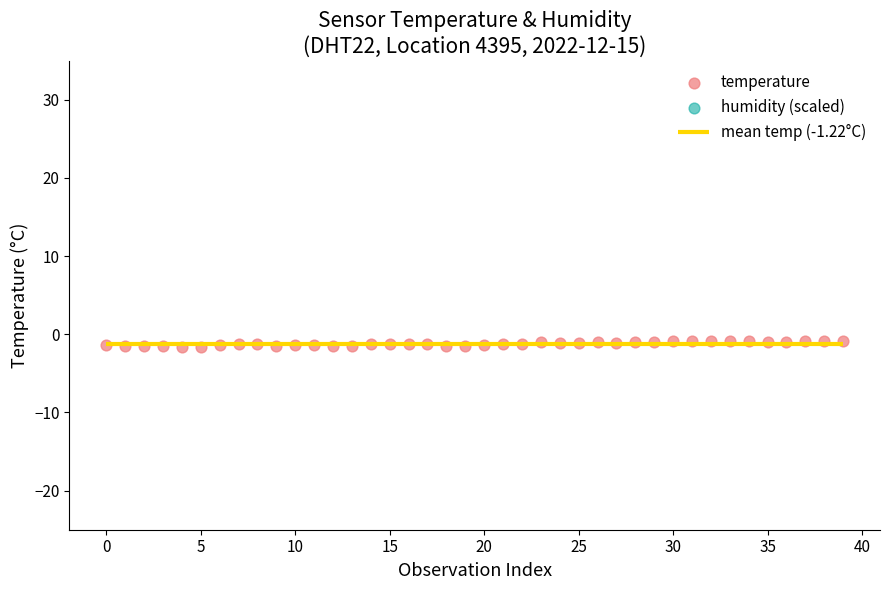

At how many categories does at least one series exceed -1?

8